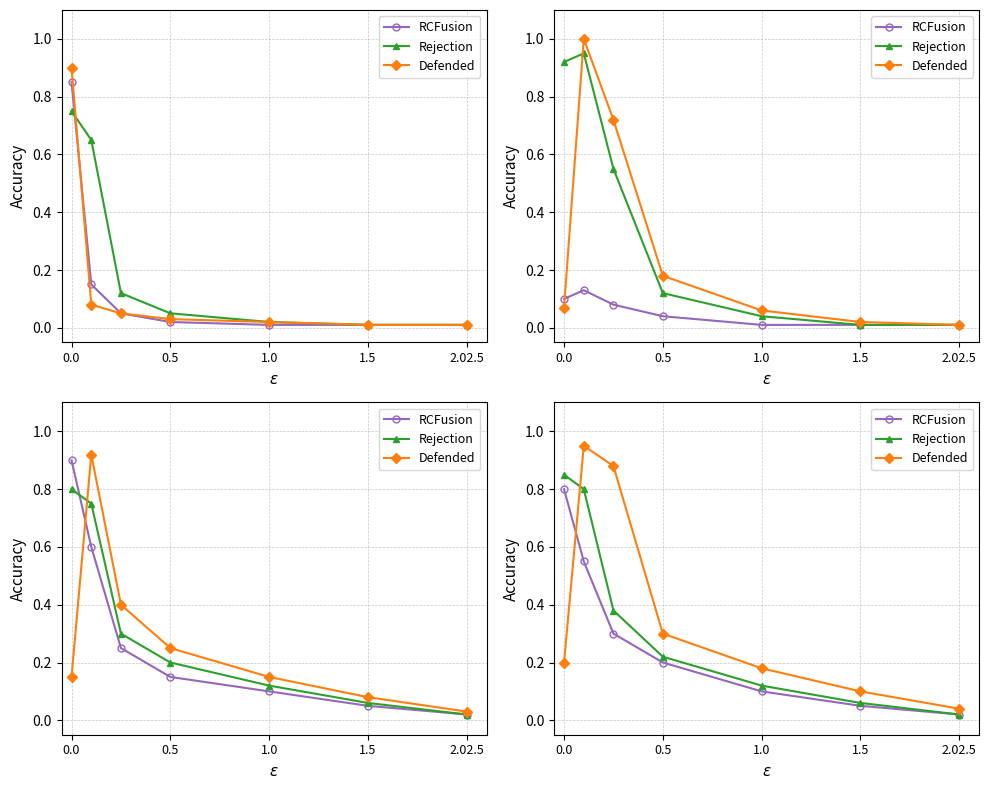

Does the chart have visible grid lines?

Yes